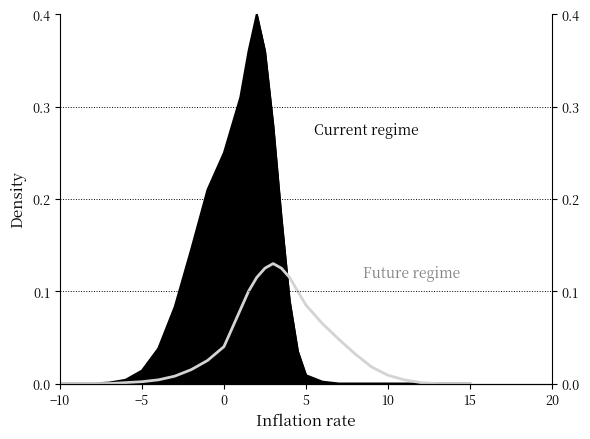

What are all the series names shown in the legend?

Current regime, Future regime